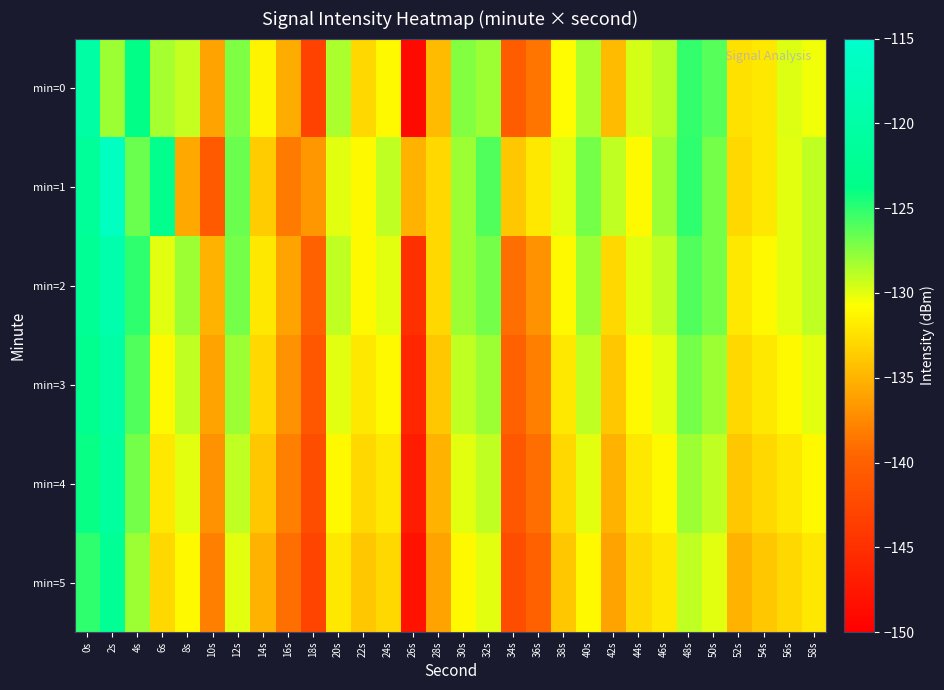

Which series has the largest range (max minus min)?

min=0